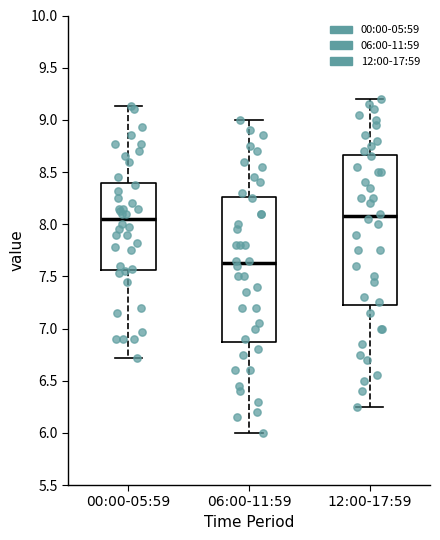

Which box is the tallest, from its lower edge to its upper edge?

12:00-17:59